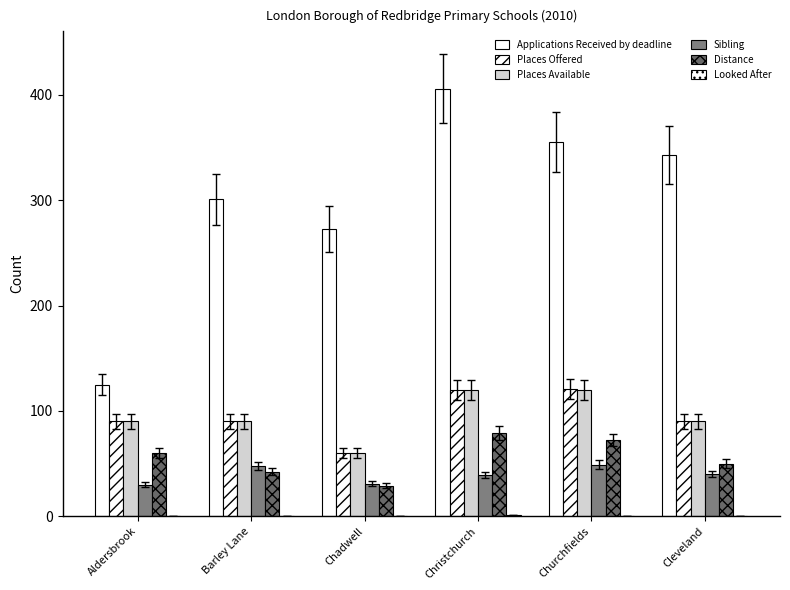

Count the number of categories in the chart.

6